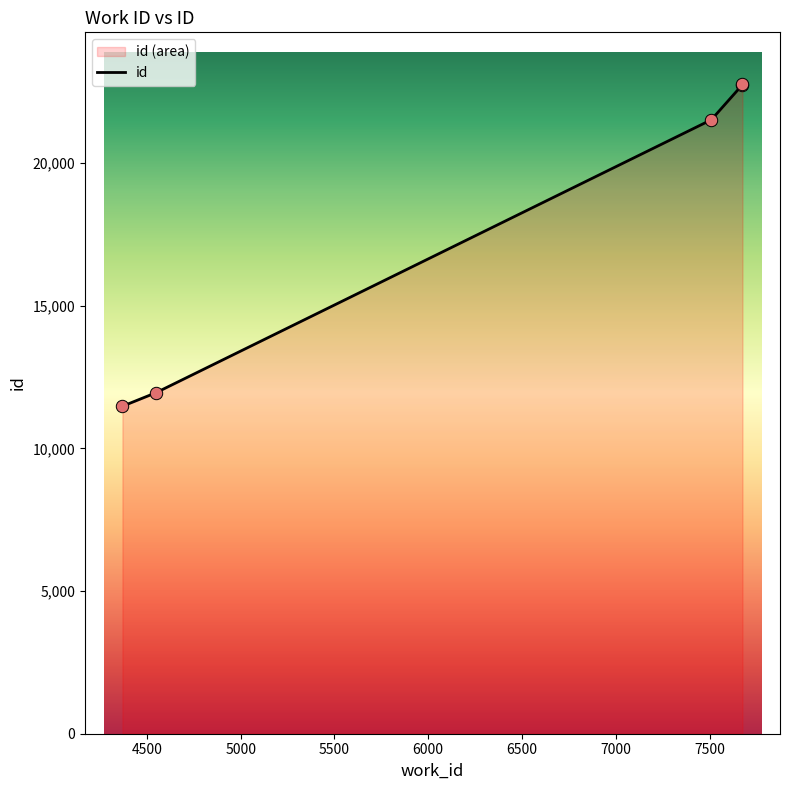

Between 7675 and 4370, which is larger?

7675